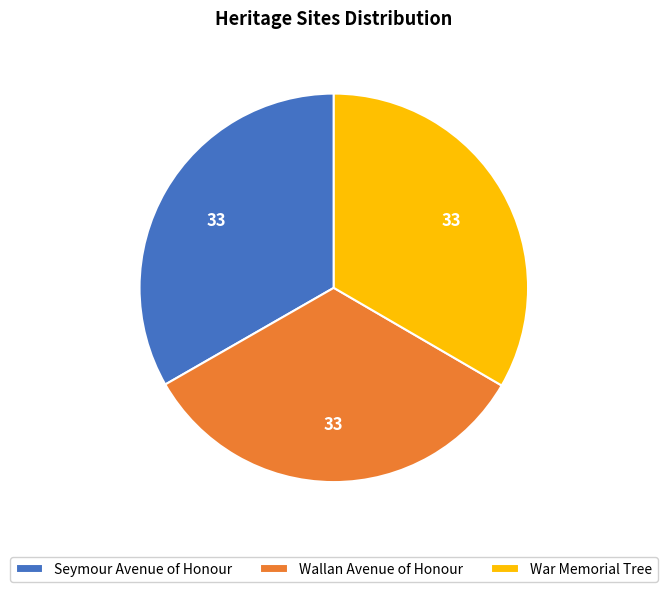

Approximately how many times larger is the value at Wallan Avenue of Honour compared to War Memorial Tree?

1.0